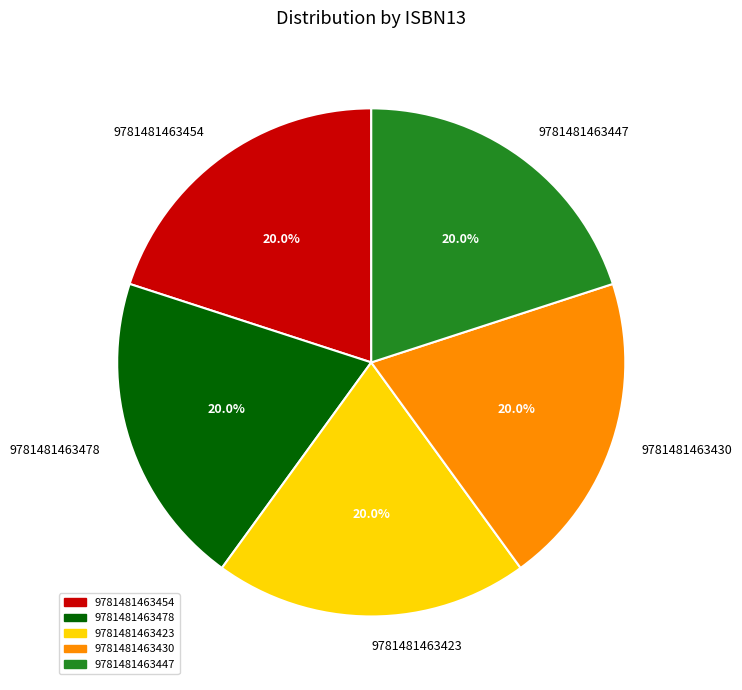

Does 9781481463430 represent more than half of the total?

No